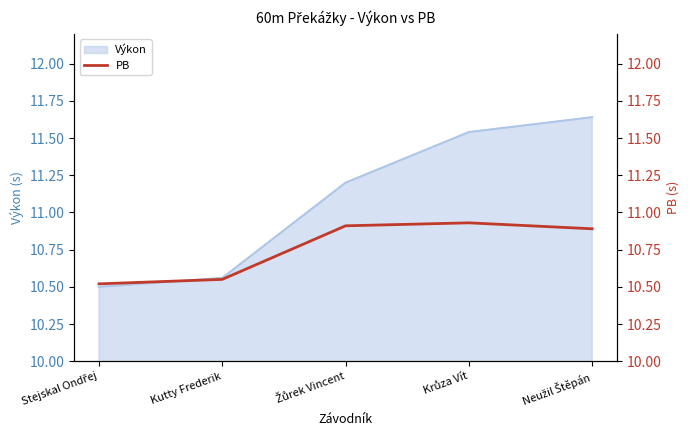

True or false: there are more than 1 points higher than both neighbors.

False